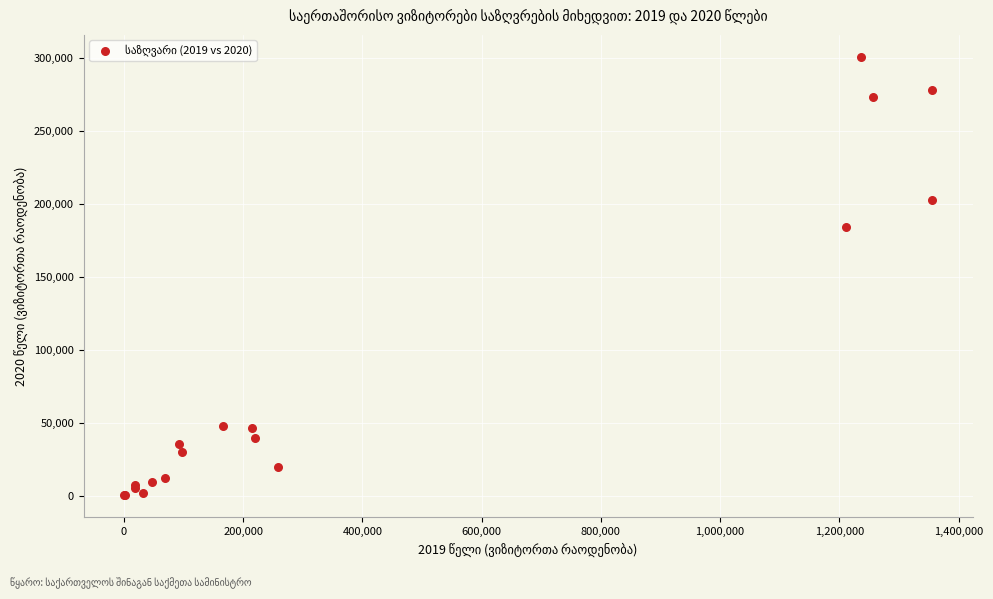

What Y value in the scatter plot is closest to 150778?

184388